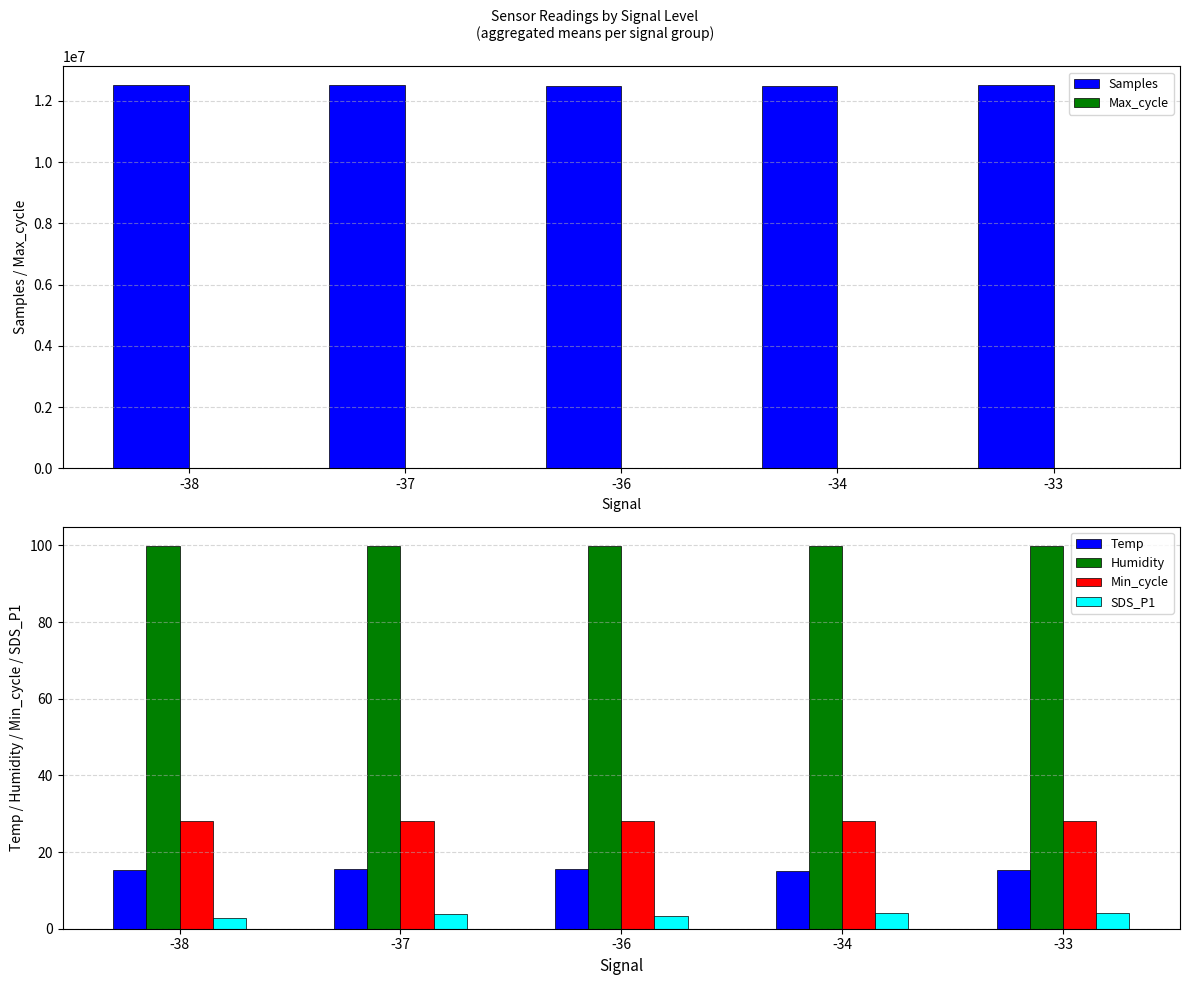

Which category has the lowest value in the Temp series?

-34